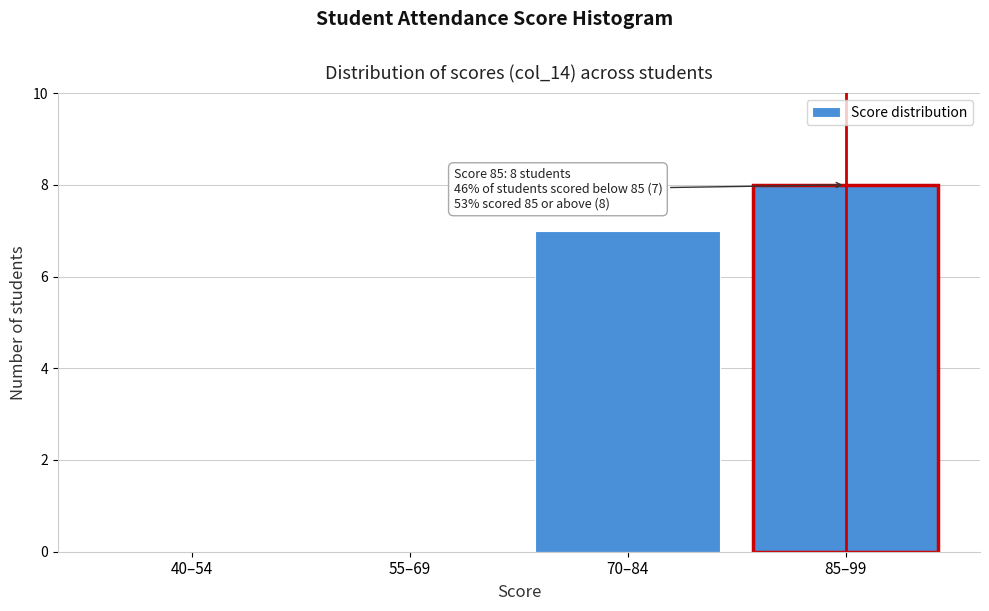

Reading left to right, transcribe all the data shown in this chart.

40–54=0	55–69=0	70–84=7	85–99=8